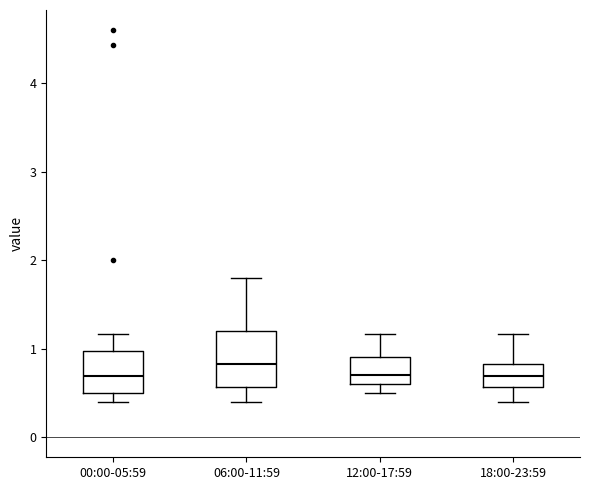

Where is the lower edge of the box for 12:00-17:59 on the y-axis? The values are not printed on the chart, so give them approximately, as read against the axis.

0.6